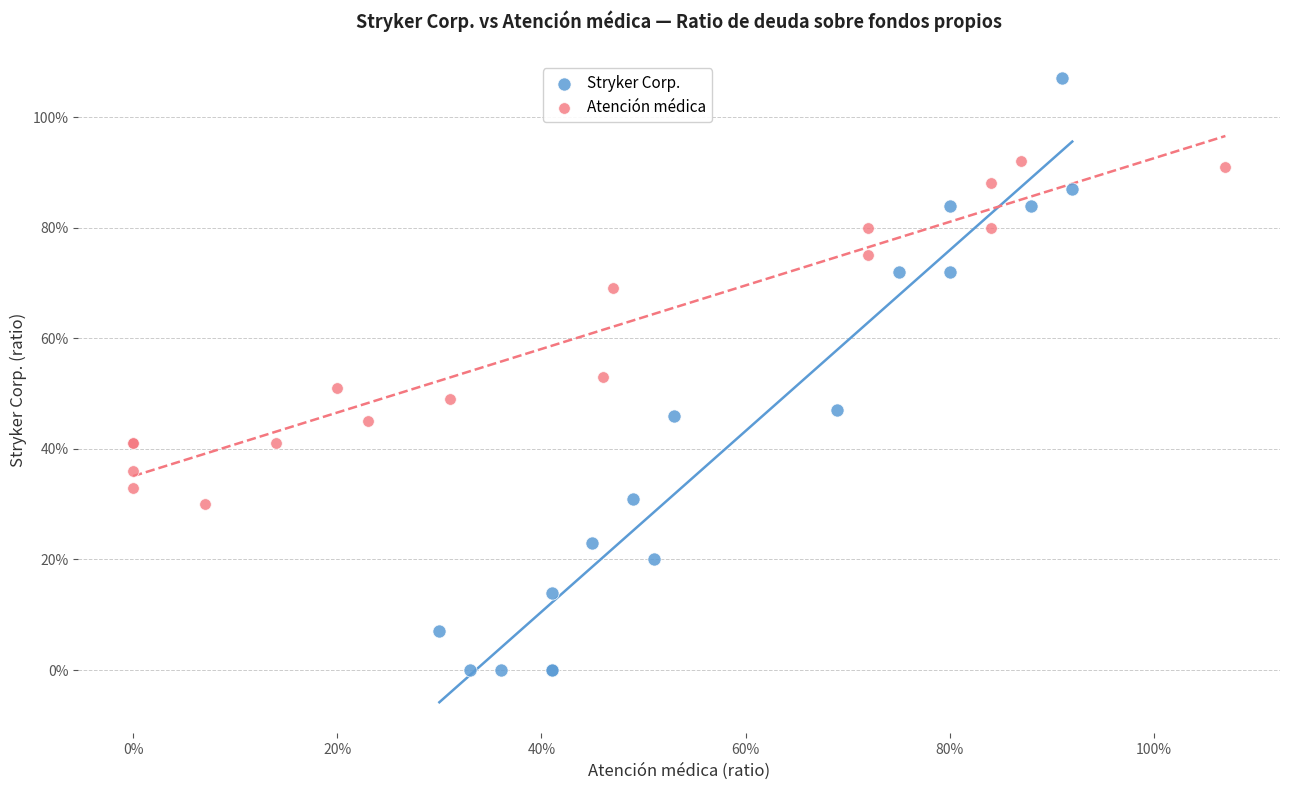

What are all the series names shown in the legend?

Stryker Corp., Atención médica